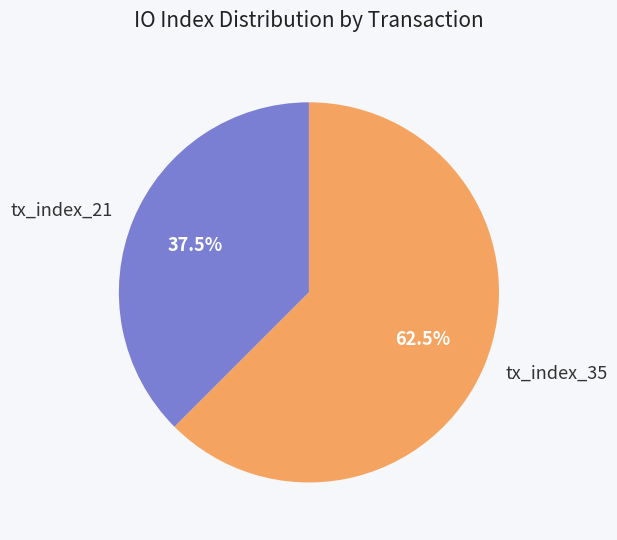

Rank the categories by value from highest to lowest.

tx_index_35, tx_index_21